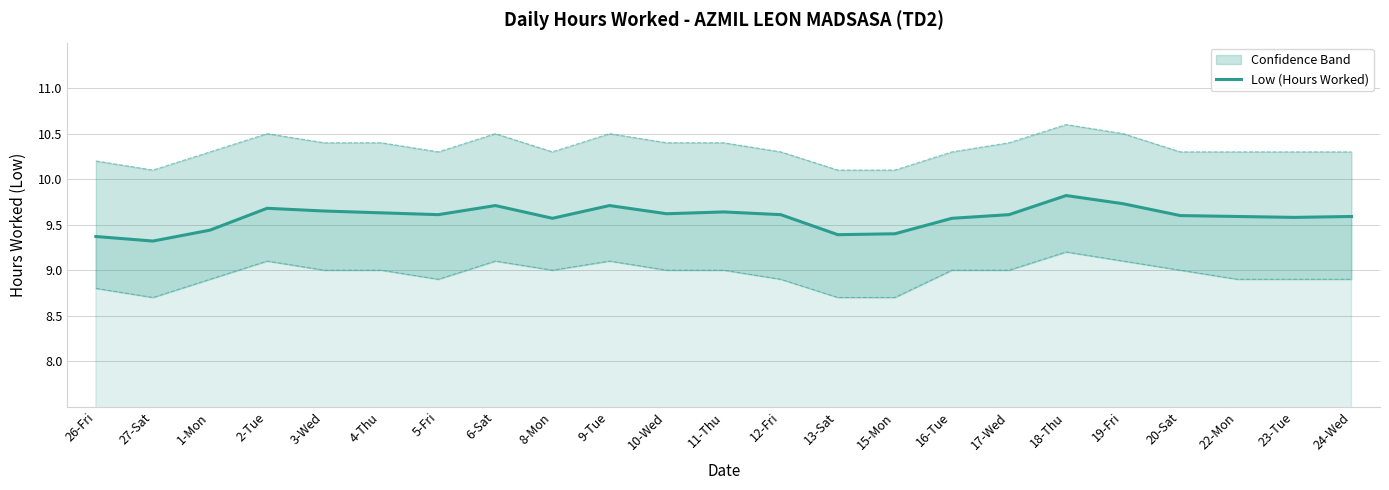

Which label corresponds to the largest value in the chart?

18-Thu